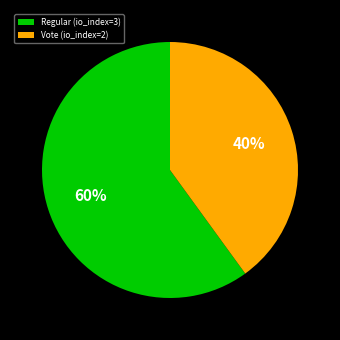

Which category has the biggest portion of the pie?

Regular (io_index=3)